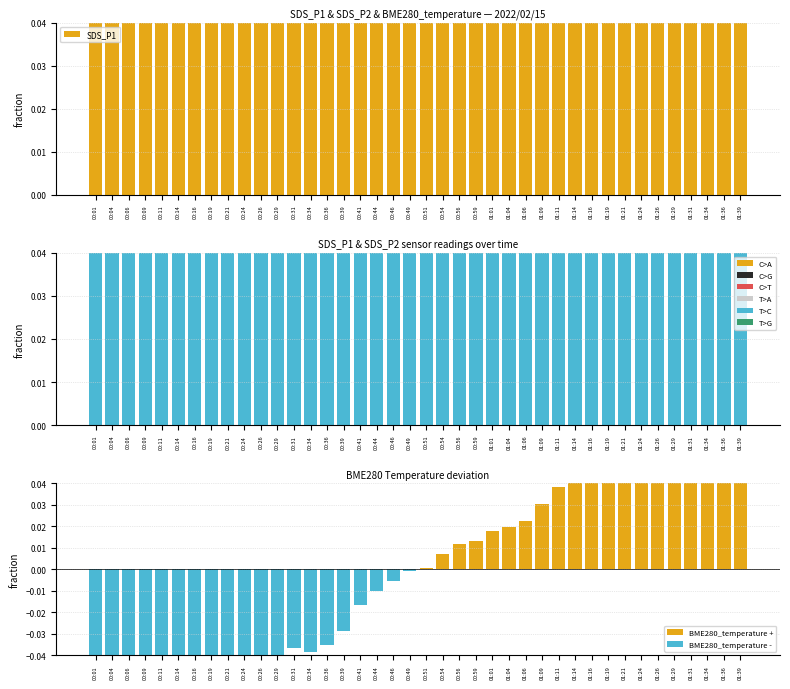

What is the value of the SDS_P2 bar at the 26th from the left?

0.3